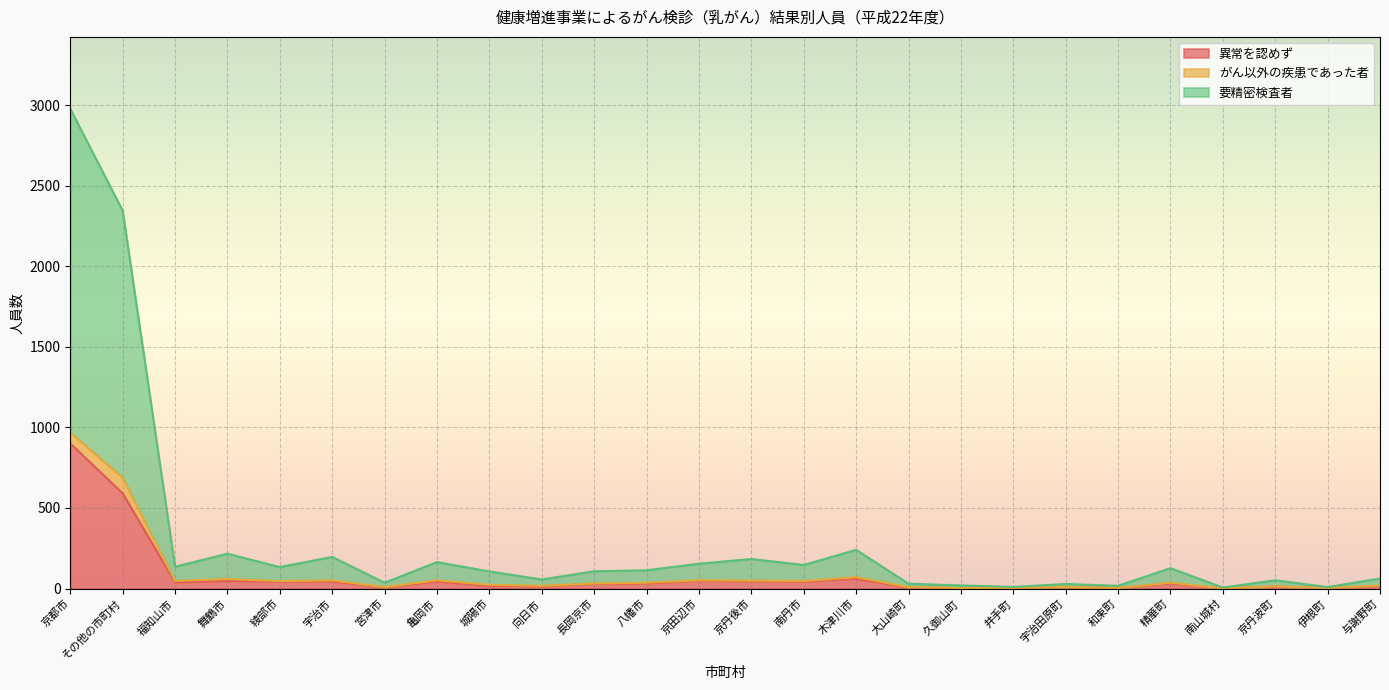

Where is 異常を認めず nearest to the value 450?

その他の市町村